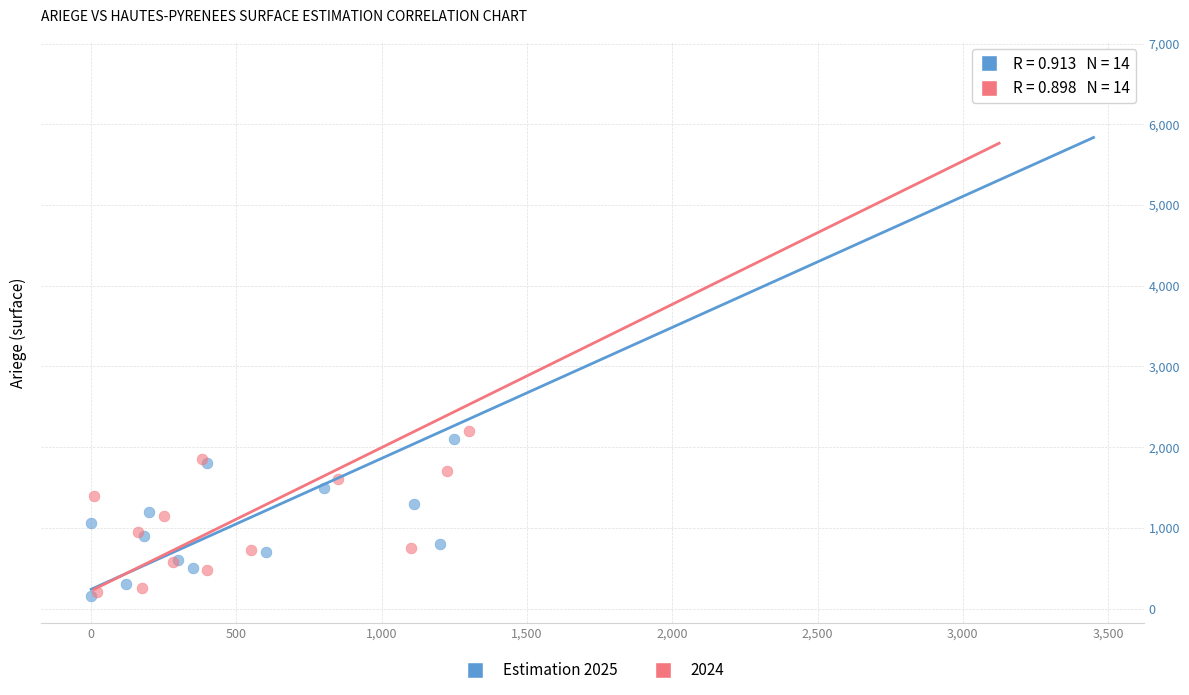

Which series has the largest Y range (max minus min)?

2024